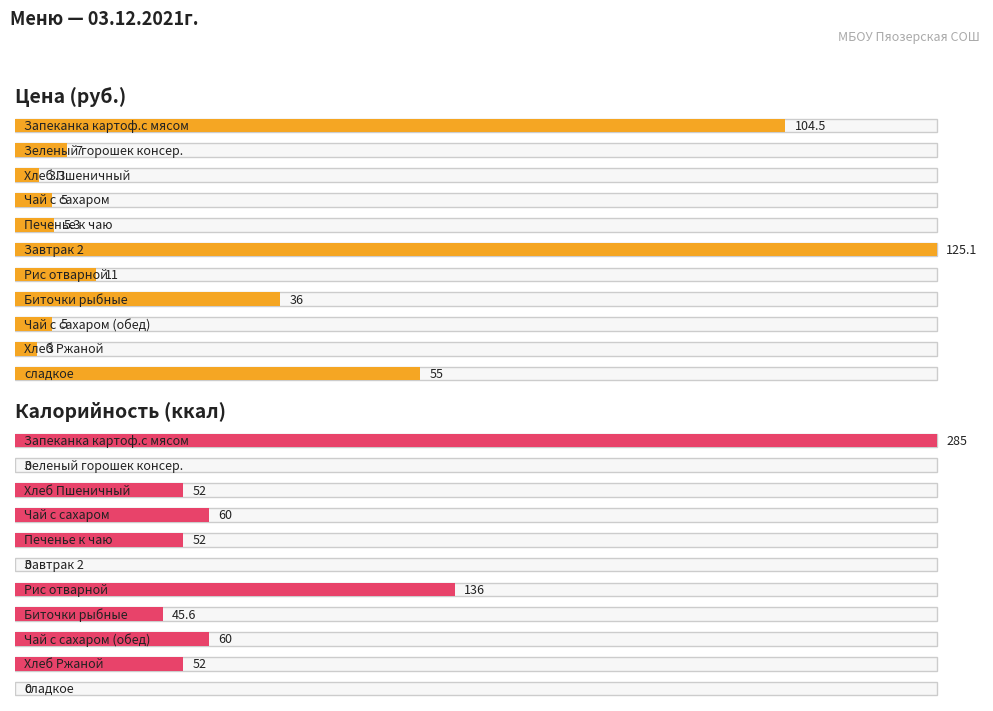

What is the maximum value shown in the chart?

285.0